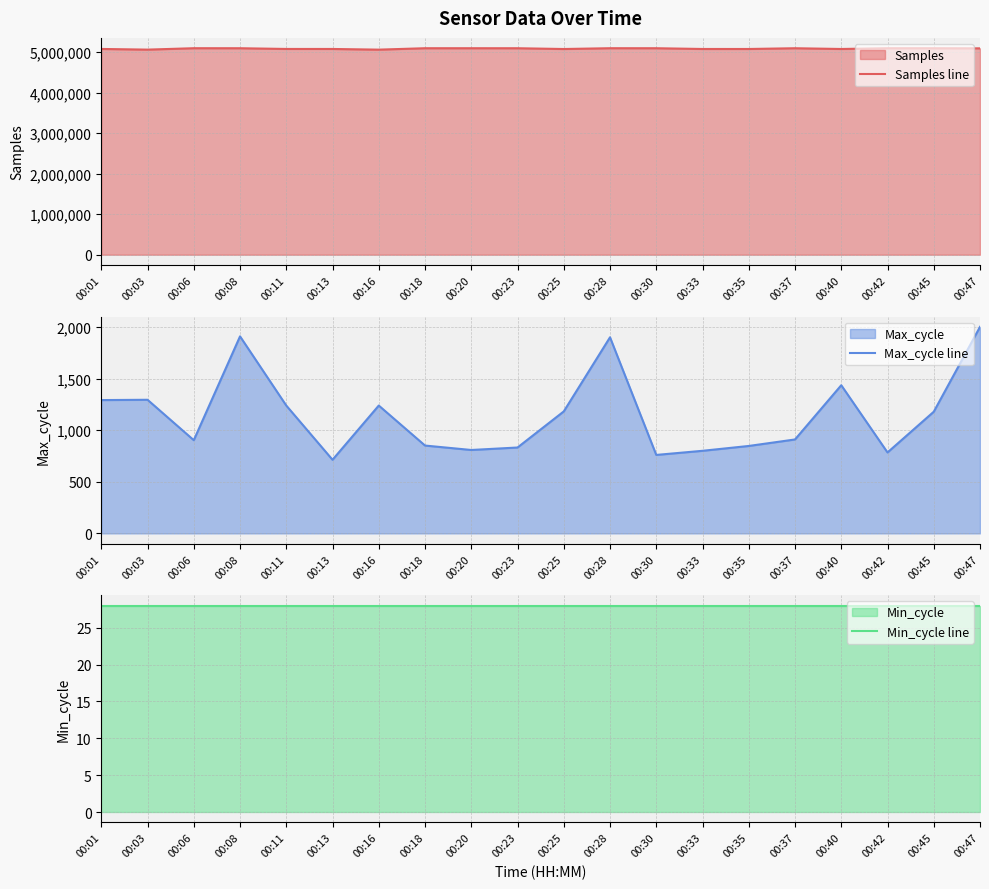

How many lines are shown in the chart?

3